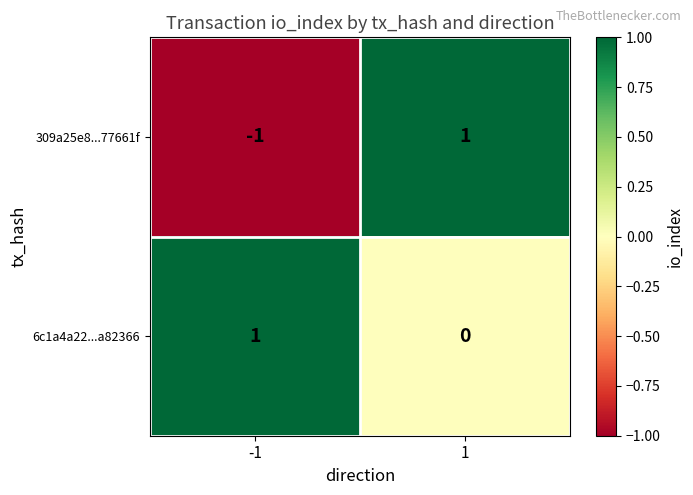

Which series changed the most between -1 and 1?

309a25e8...77661f